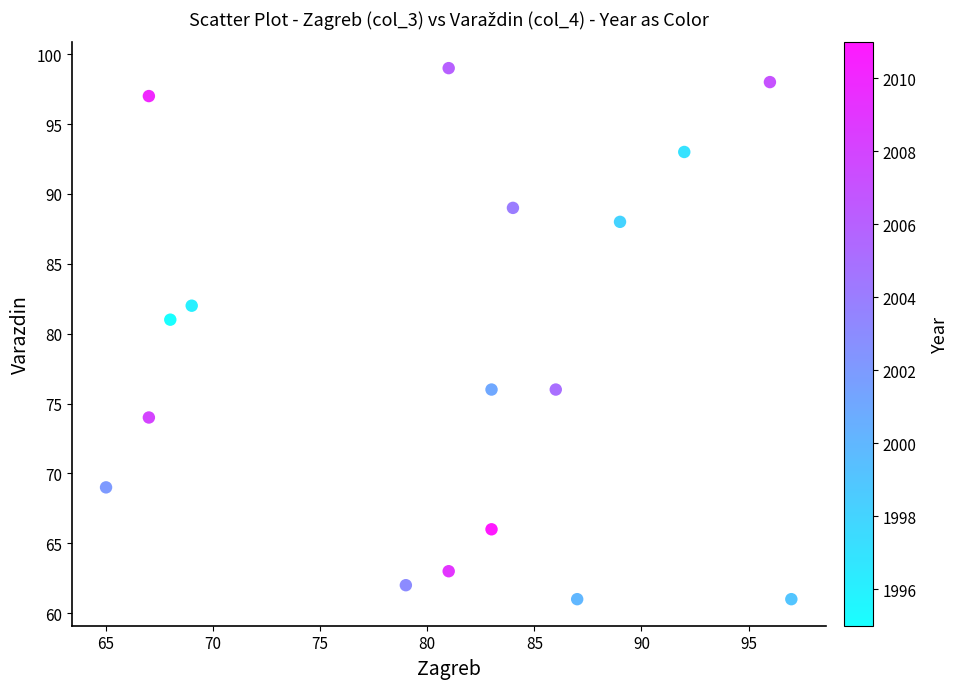

What is the range of X values (max minus min)?

32